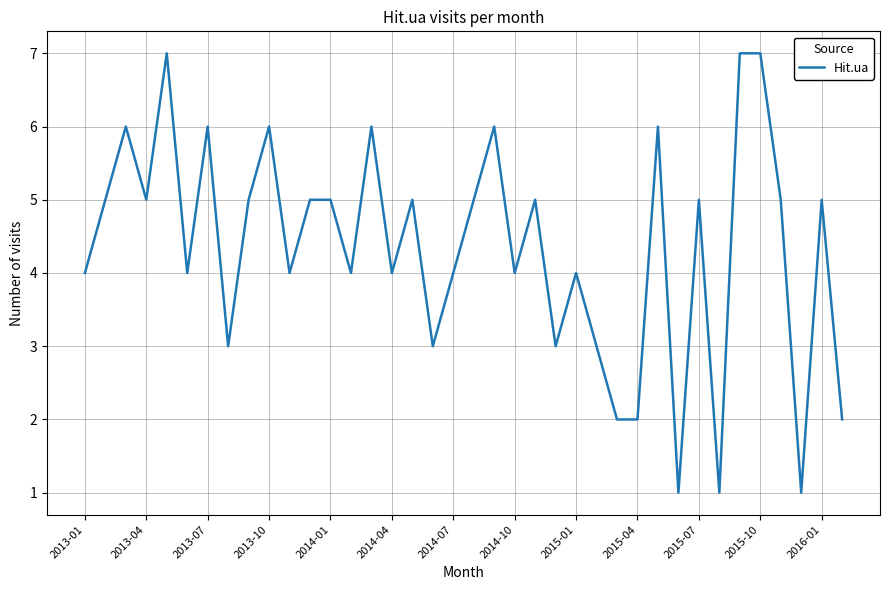

What is the difference between the maximum and minimum values?

6